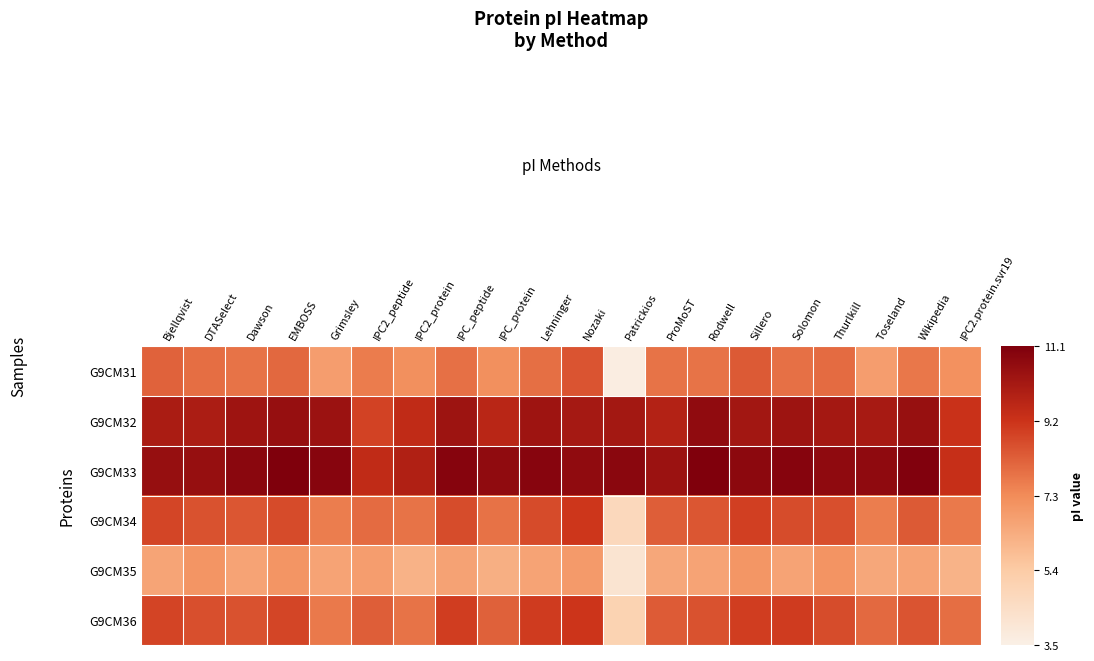

Reading left to right, transcribe all the data shown in this chart.

G9CM31: Bjellqvist=0.6	DTASelect=0.6	Dawson=0.6	EMBOSS=0.6	Grimsley=0.4	IPC2_peptide=0.5	IPC2_protein=0.5	IPC_peptide=0.6	IPC_protein=0.5	Lehninger=0.6	Nozaki=0.7	Patrickios=0.0	ProMoST=0.6	Rodwell=0.6	Sillero=0.6	Solomon=0.6	Thurlkill=0.6	Toseland=0.4	Wikipedia=0.6	IPC2.protein.svr19=0.5
G9CM32: Bjellqvist=0.9	DTASelect=0.9	Dawson=0.9	EMBOSS=0.9	Grimsley=0.9	IPC2_peptide=0.7	IPC2_protein=0.8	IPC_peptide=0.9	IPC_protein=0.8	Lehninger=0.9	Nozaki=0.9	Patrickios=0.9	ProMoST=0.8	Rodwell=0.9	Sillero=0.9	Solomon=0.9	Thurlkill=0.9	Toseland=0.9	Wikipedia=0.9	IPC2.protein.svr19=0.8
G9CM33: Bjellqvist=0.9	DTASelect=0.9	Dawson=1.0	EMBOSS=1.0	Grimsley=1.0	IPC2_peptide=0.8	IPC2_protein=0.8	IPC_peptide=1.0	IPC_protein=0.9	Lehninger=1.0	Nozaki=0.9	Patrickios=1.0	ProMoST=0.9	Rodwell=1.0	Sillero=1.0	Solomon=1.0	Thurlkill=0.9	Toseland=0.9	Wikipedia=1.0	IPC2.protein.svr19=0.8
G9CM34: Bjellqvist=0.7	DTASelect=0.7	Dawson=0.6	EMBOSS=0.7	Grimsley=0.5	IPC2_peptide=0.6	IPC2_protein=0.6	IPC_peptide=0.7	IPC_protein=0.6	Lehninger=0.7	Nozaki=0.7	Patrickios=0.2	ProMoST=0.6	Rodwell=0.6	Sillero=0.7	Solomon=0.7	Thurlkill=0.7	Toseland=0.5	Wikipedia=0.6	IPC2.protein.svr19=0.6
G9CM35: Bjellqvist=0.4	DTASelect=0.5	Dawson=0.4	EMBOSS=0.5	Grimsley=0.4	IPC2_peptide=0.4	IPC2_protein=0.3	IPC_peptide=0.4	IPC_protein=0.4	Lehninger=0.4	Nozaki=0.4	Patrickios=0.1	ProMoST=0.4	Rodwell=0.4	Sillero=0.5	Solomon=0.4	Thurlkill=0.5	Toseland=0.4	Wikipedia=0.4	IPC2.protein.svr19=0.3
G9CM36: Bjellqvist=0.7	DTASelect=0.7	Dawson=0.7	EMBOSS=0.7	Grimsley=0.6	IPC2_peptide=0.6	IPC2_protein=0.6	IPC_peptide=0.7	IPC_protein=0.6	Lehninger=0.7	Nozaki=0.7	Patrickios=0.2	ProMoST=0.6	Rodwell=0.7	Sillero=0.7	Solomon=0.7	Thurlkill=0.7	Toseland=0.6	Wikipedia=0.7	IPC2.protein.svr19=0.6